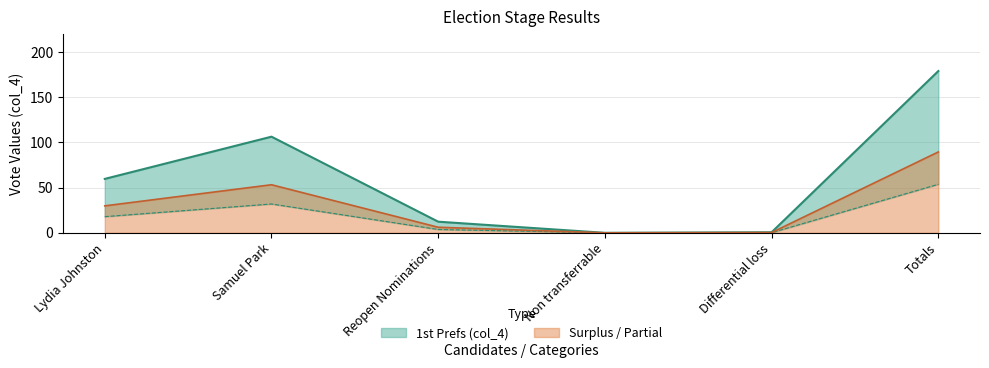

Reading left to right, list all the values displayed in this chart.

Lydia Johnston=59.7	Samuel Park=106.4	Reopen Nominations=12.3	Non transferrable=0.0	Differential loss=0.6	Totals=179.0